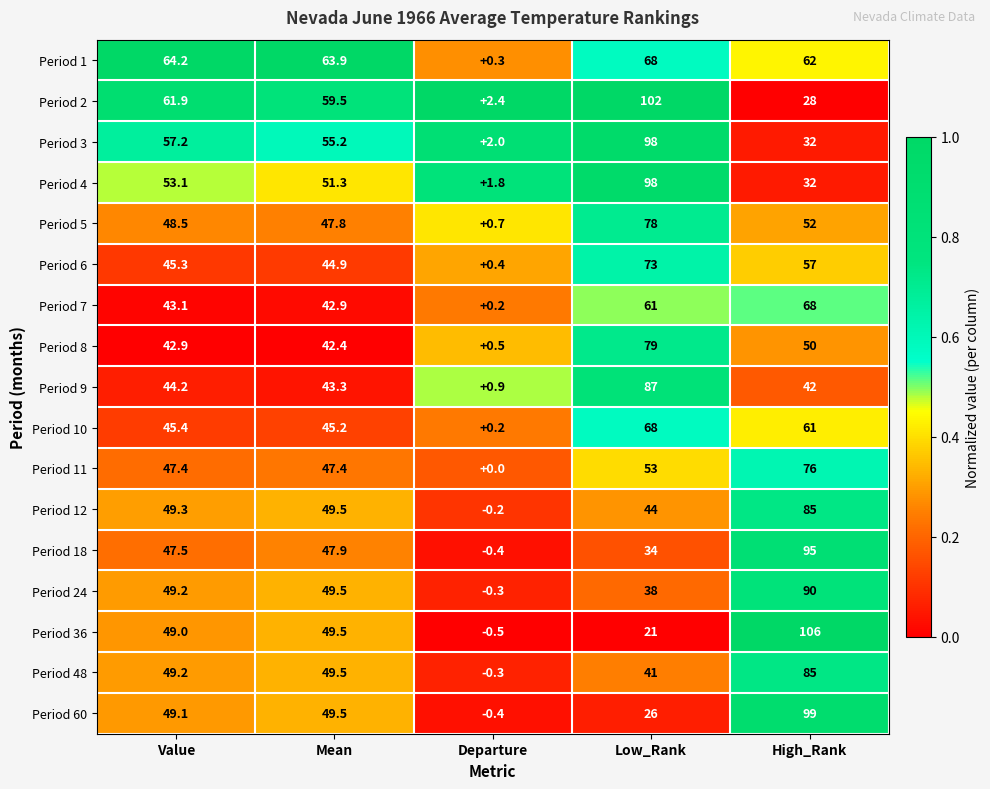

What is the average value of the Period 11 series?

44.8